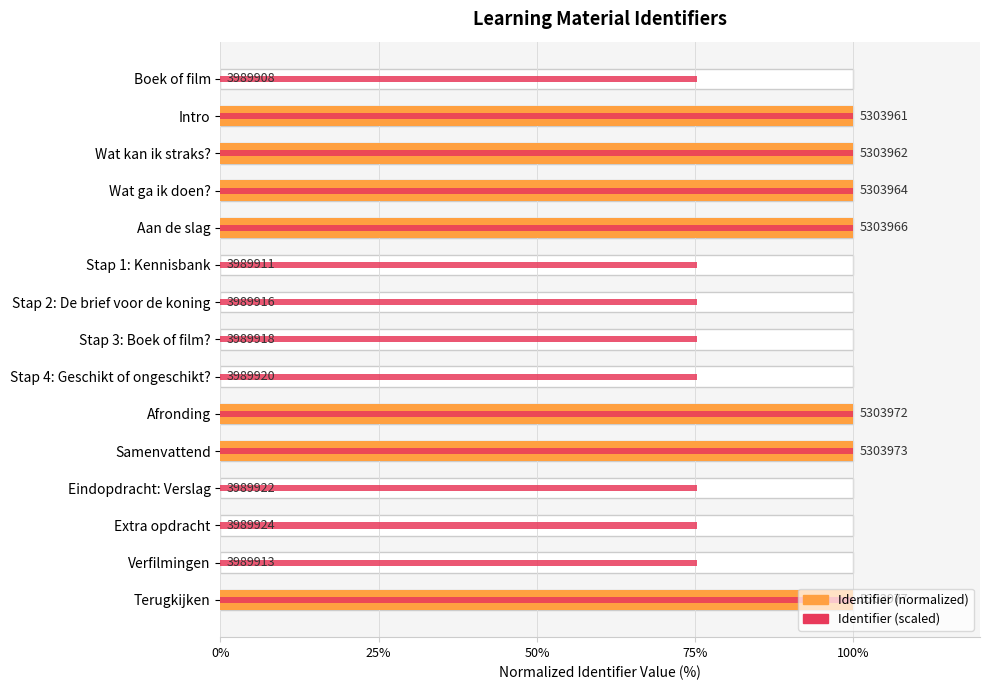

Rank the series at Verfilmingen from highest to lowest value.

Identifier (scaled), Identifier (normalized)